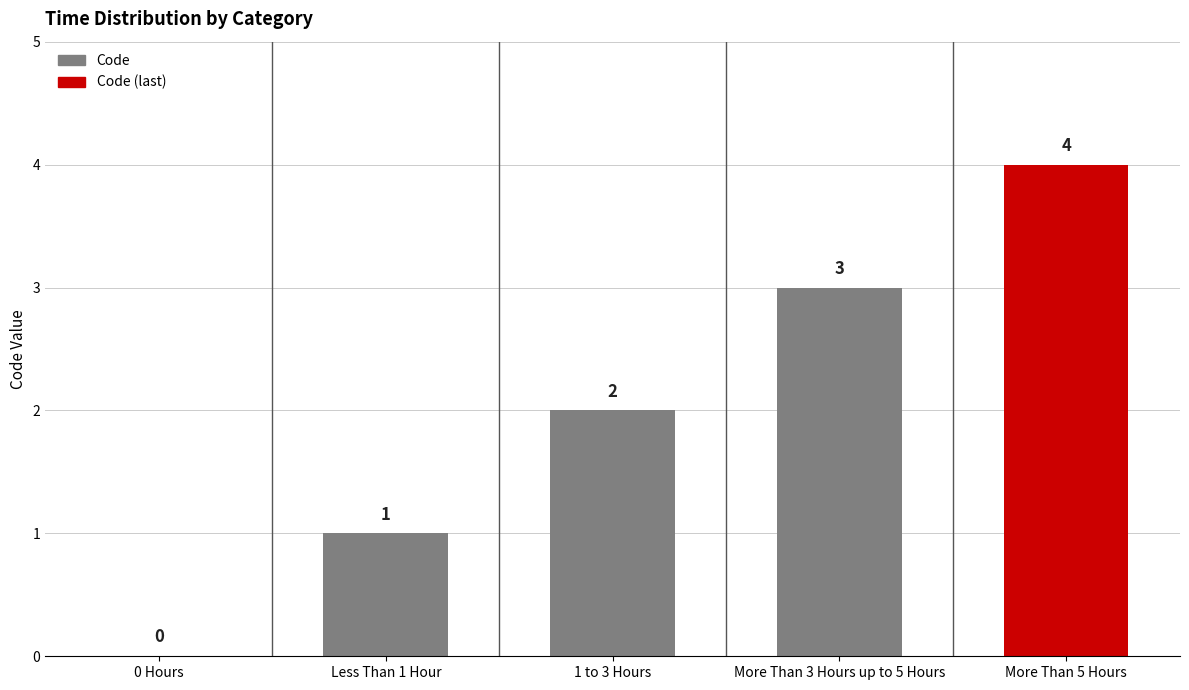

Where is the data nearest to the value 2?

1 to 3 Hours